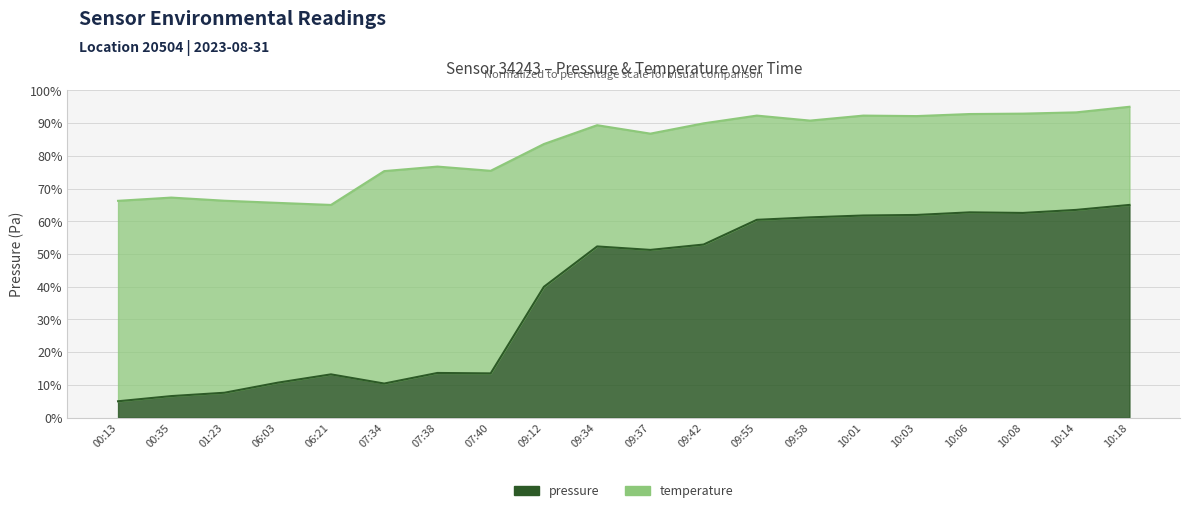

At which label does pressure reach its minimum?

00:13